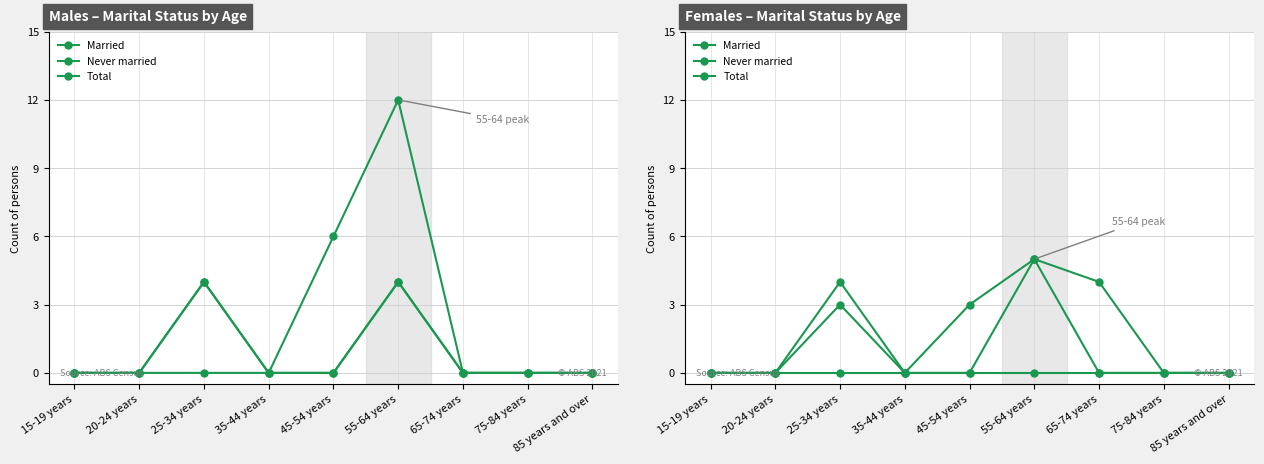

Which category has the lowest value across all series?

15-19 years